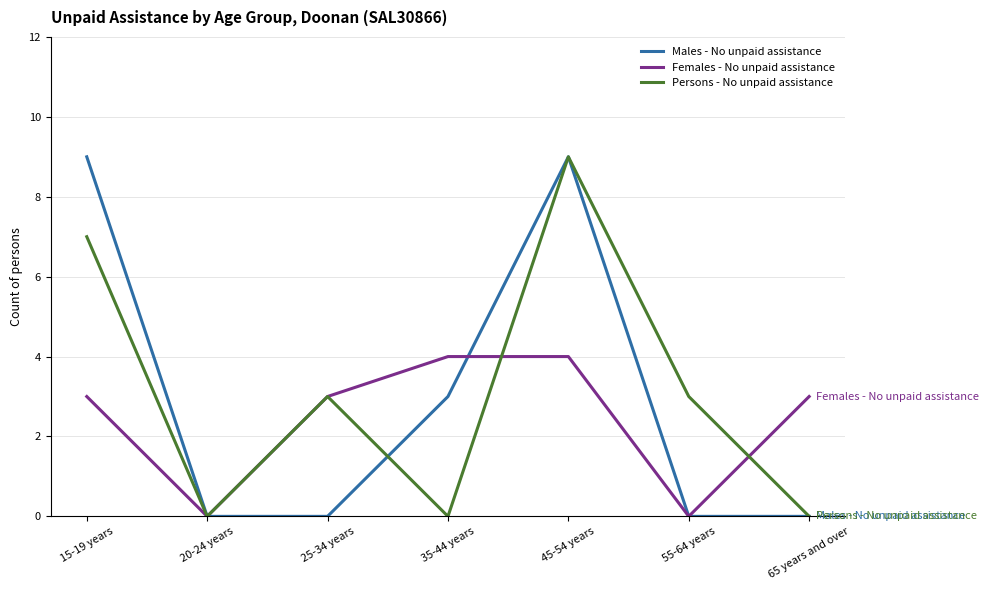

At which category is the sum across all series the highest?

45-54 years